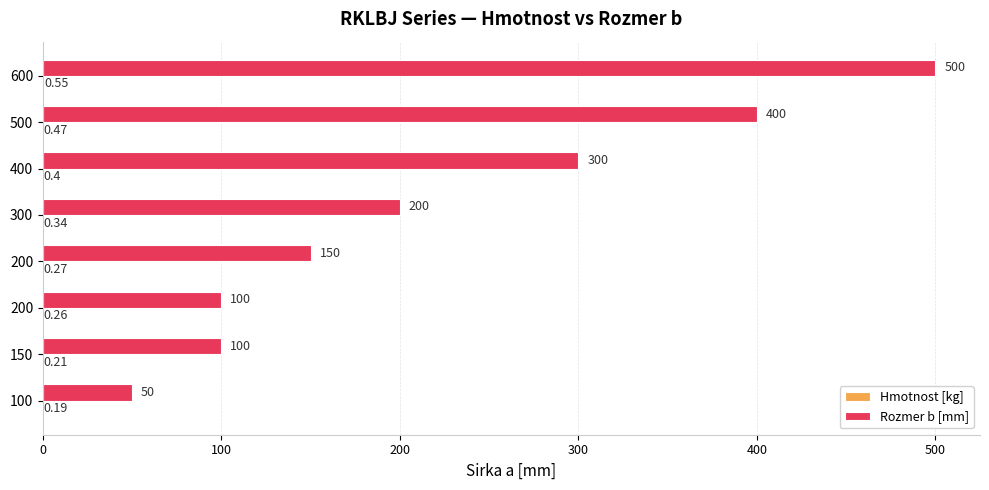

Count the number of categories in the chart.

8